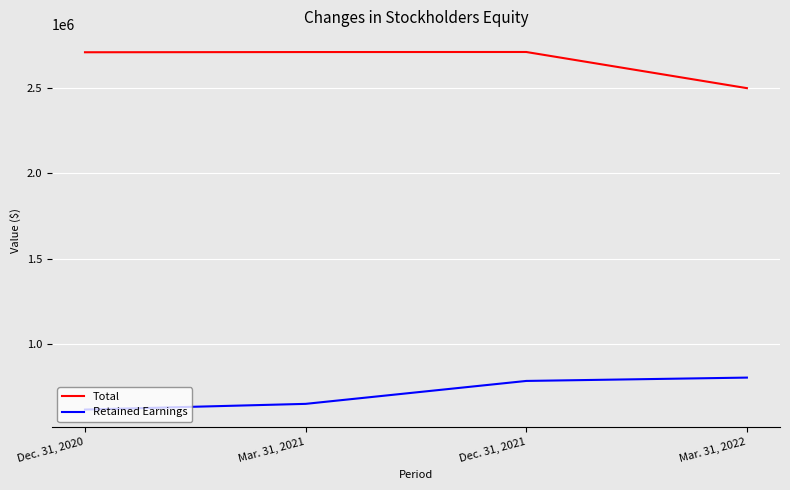

True or false: Retained Earnings and Total intersect in this chart.

False